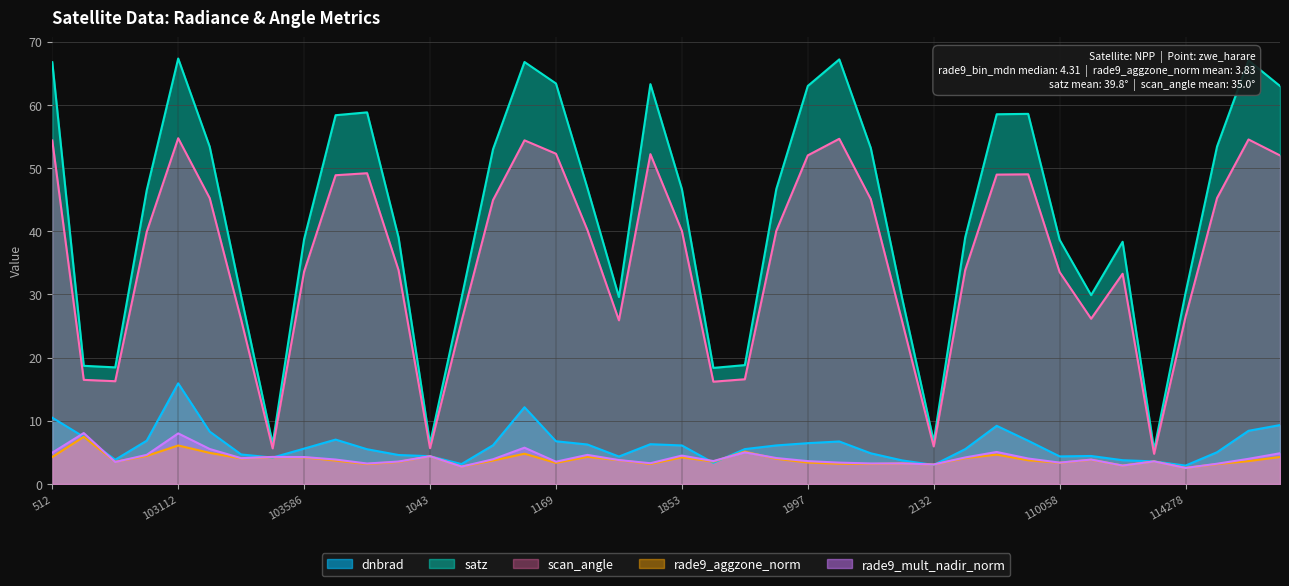

List the labels in order of rade9_aggzone_norm value, largest first.

102744, 103112, 108472, 773, 104417, 109695, 683, 1043, 104540, 114514, 512, 103468, 103586, 1853, 109524, 103348, 1952, 2375, 1718, 109883, 104298, 917, 114506, 114145, 108298, 638, 103949, 1997, 110058, 1169, 2087, 108832, 1808, 109000, 103830, 3014, 2132, 113974, 104180, 114278